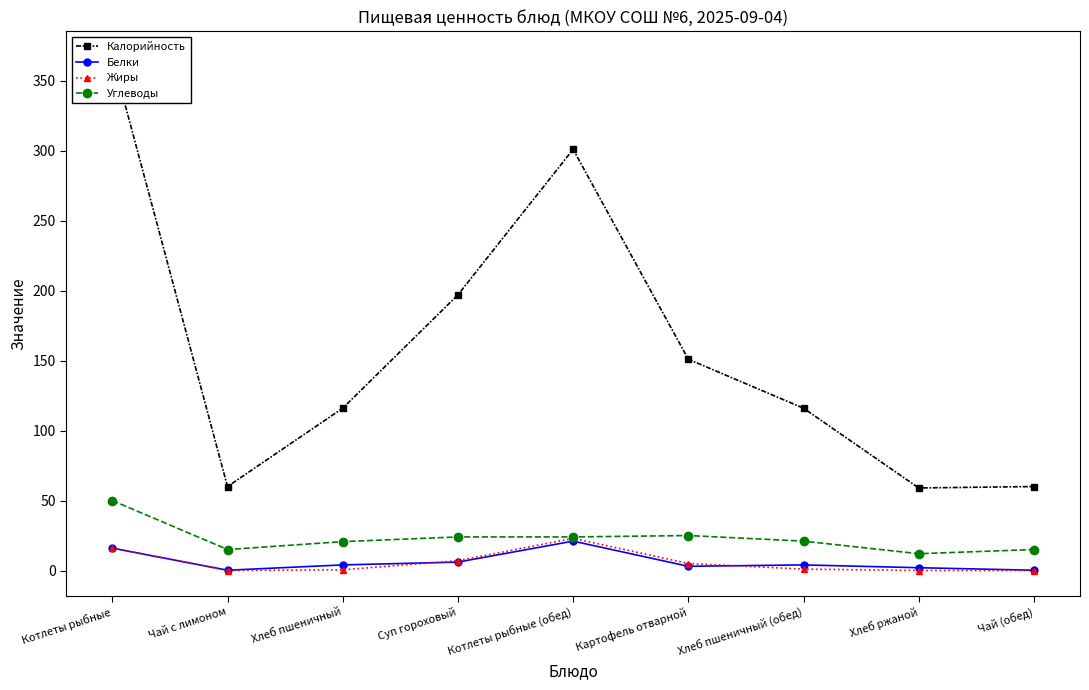

Reading left to right, what are all the values shown in this chart?

Калорийность: 367.0	60.0	116.0	197.0	301.0	151.0	116.0	59.0	60.0
Белки: 16.0	0.2	4.0	6.0	21.0	3.0	4.0	2.0	0.2
Жиры: 16.0	0.0	0.5	7.0	23.0	5.0	1.0	0.0	0.0
Углеводы: 50.0	15.0	20.6	24.0	24.0	25.0	21.0	12.0	15.0